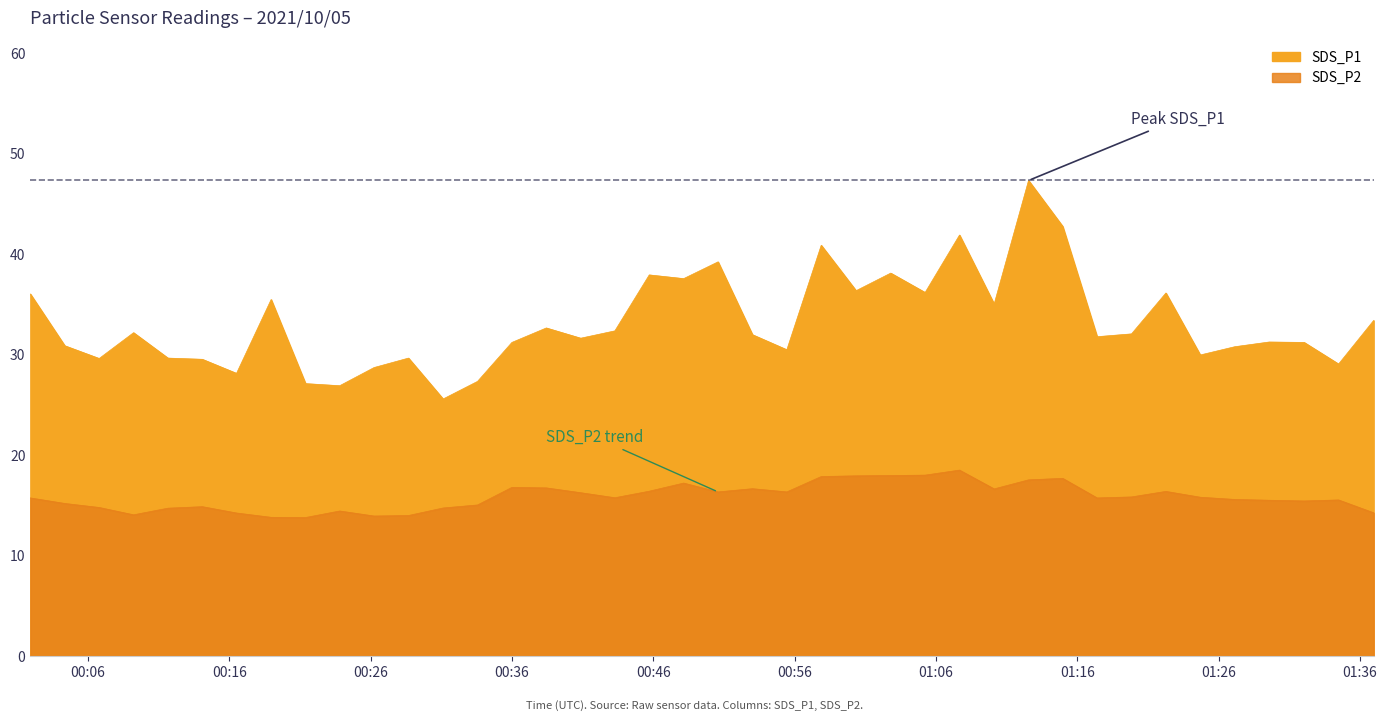

Is it true that SDS_P2 equals 14.1 at 2021/10/05 00:09:14?

True